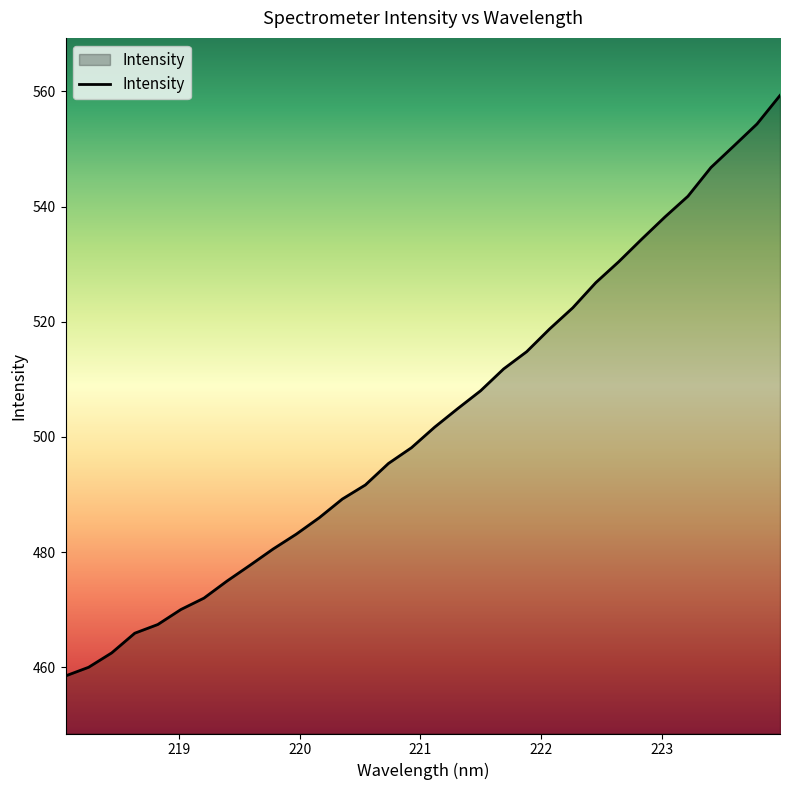

Reading left to right, transcribe all the data shown in this chart.

458.5	460.0	462.5	465.9	467.4	470.0	472.0	475.0	477.7	480.5	483.1	486.0	489.2	491.7	495.4	498.1	501.7	504.9	508.0	511.8	514.8	518.8	522.4	526.8	530.4	534.4	538.2	541.8	546.8	550.5	554.3	559.3